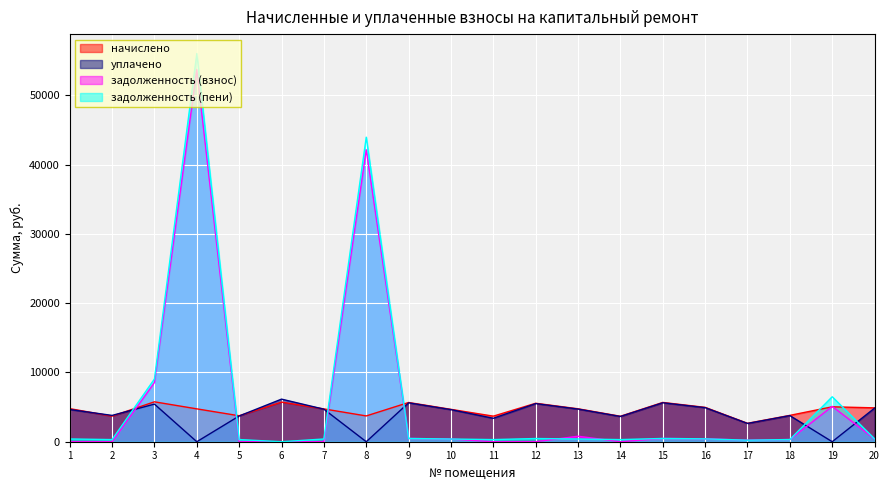

The задолженность (взнос) series shows -35824.6 at 2. True or false?

False